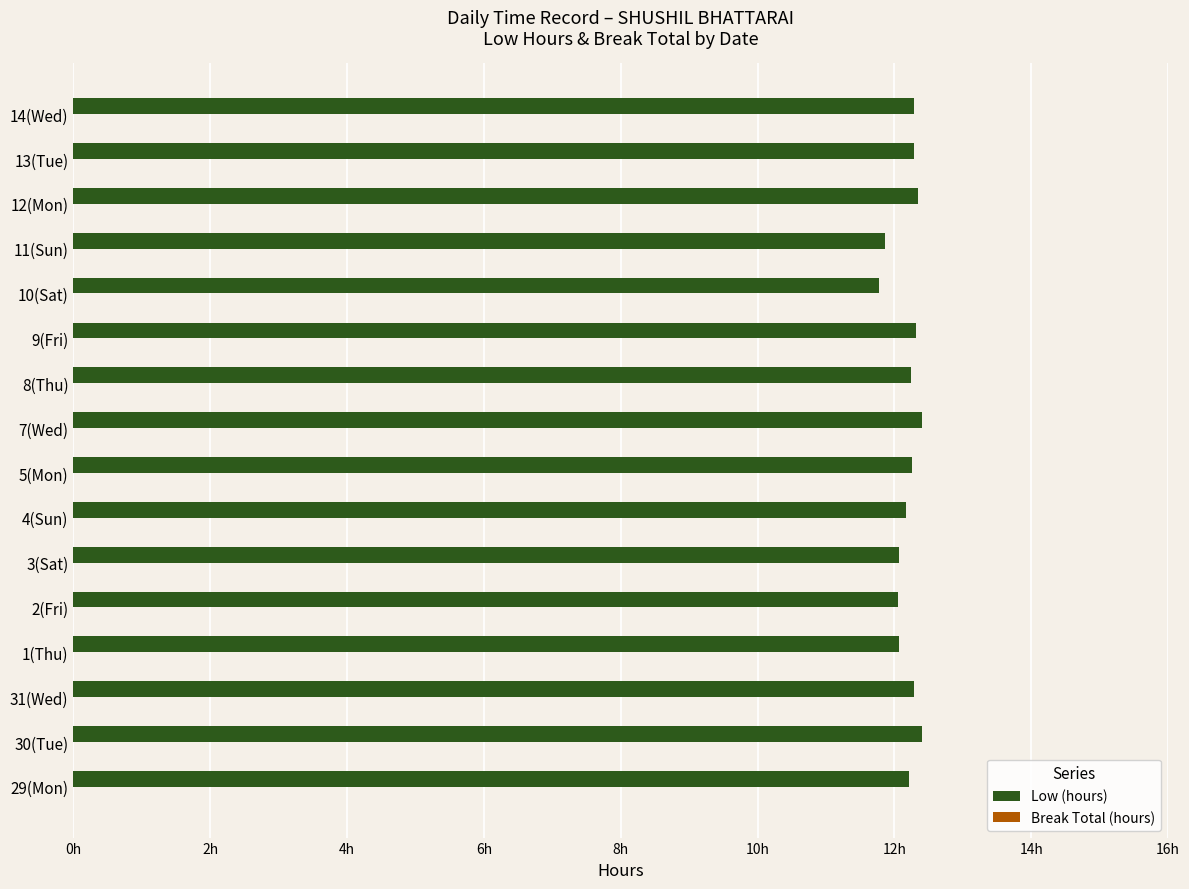

Does the chart contain any negative values?

No